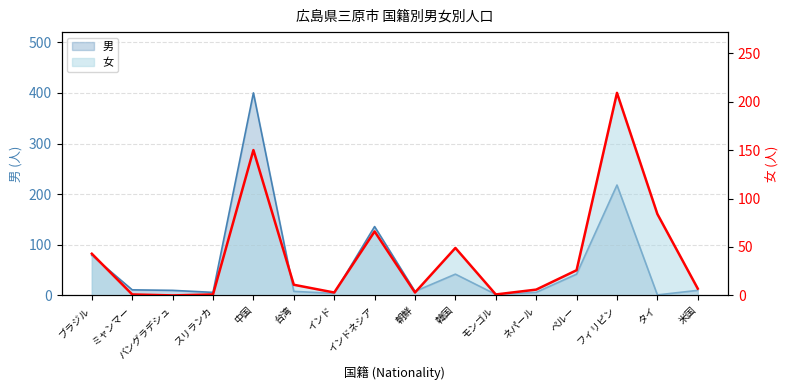

Read the 男 value at インドネシア.

136